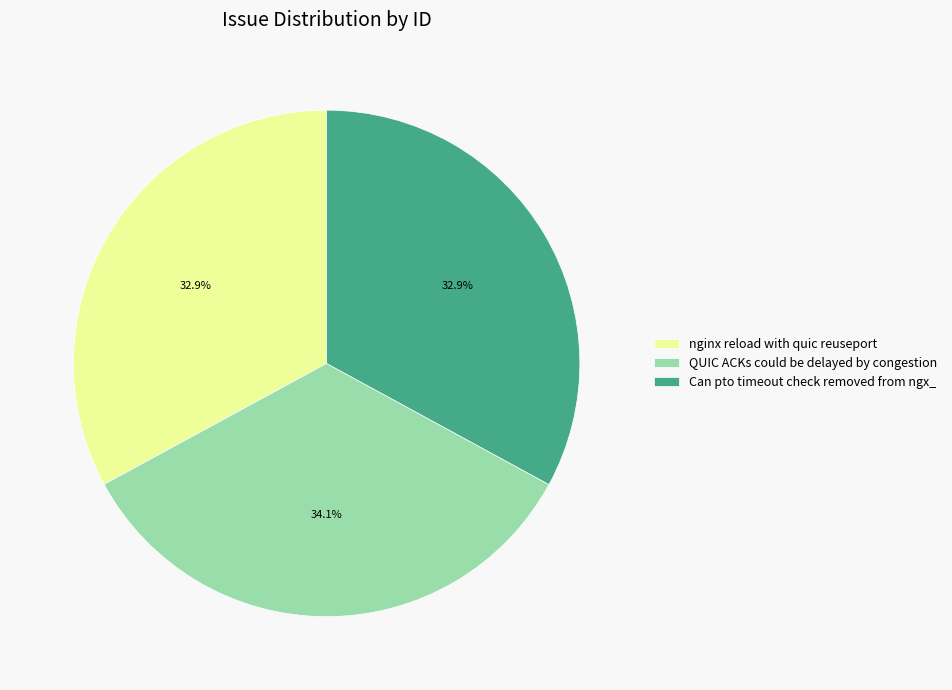

What is the total percentage of Can pto timeout check removed from ngx_ and nginx reload with quic reuseport?

65.9%